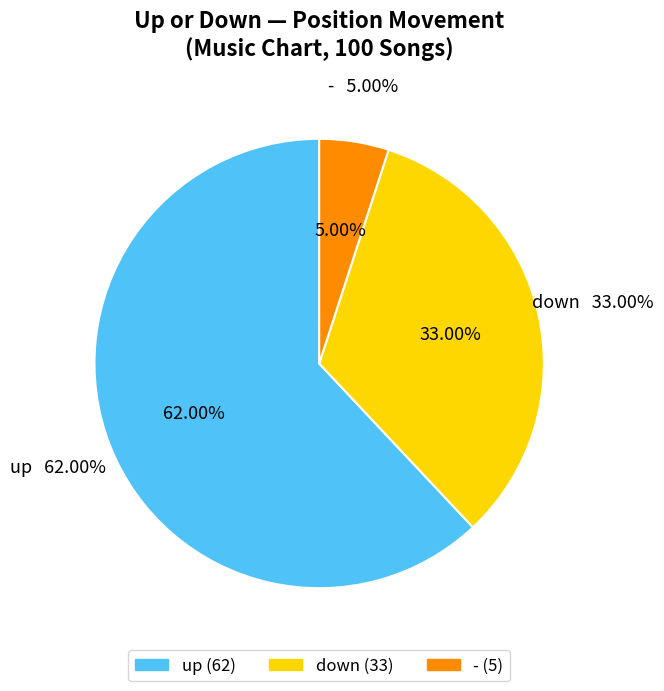

What is the smallest slice in the pie chart?

-